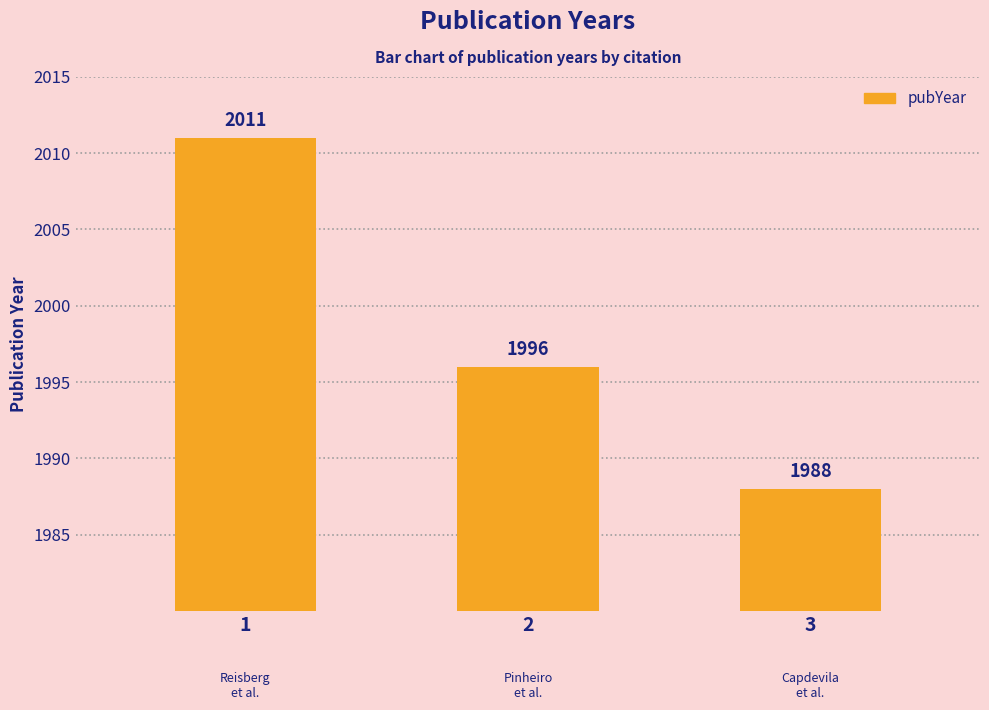

Rank the categories by value from lowest to highest.

3, 2, 1